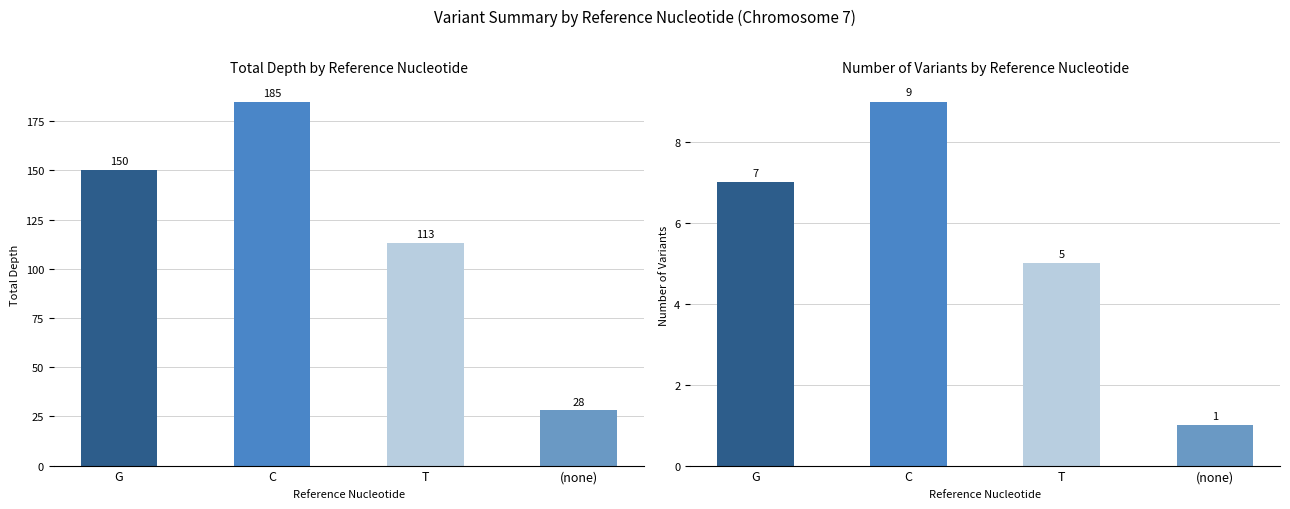

Rank the categories by Total Depth value from highest to lowest.

C, G, T, (none)